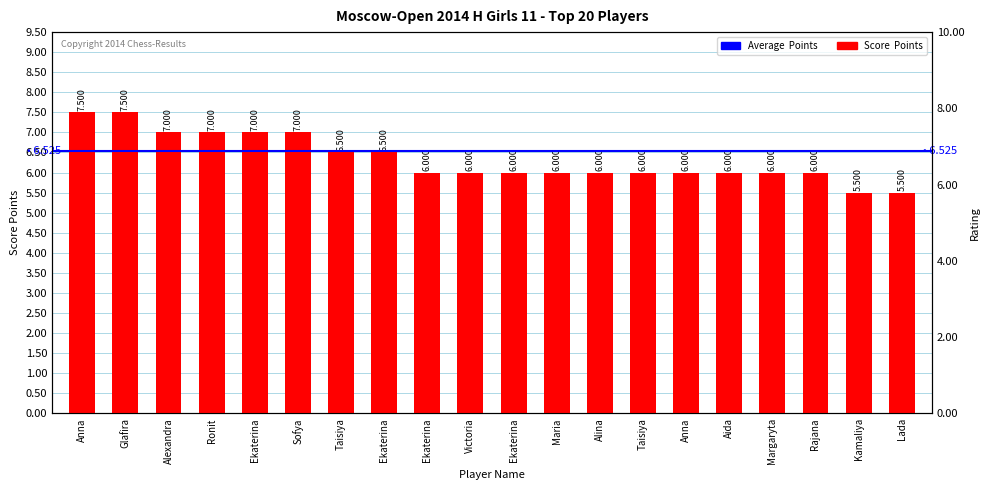

Which category has the lowest value across all series?

Kamaliya